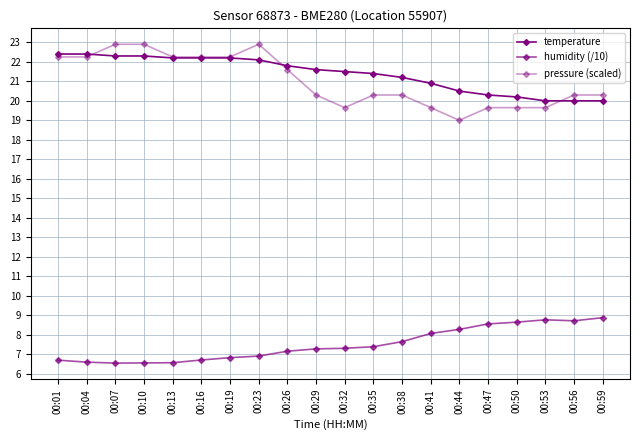

What is the minimum value for temperature?

20.0